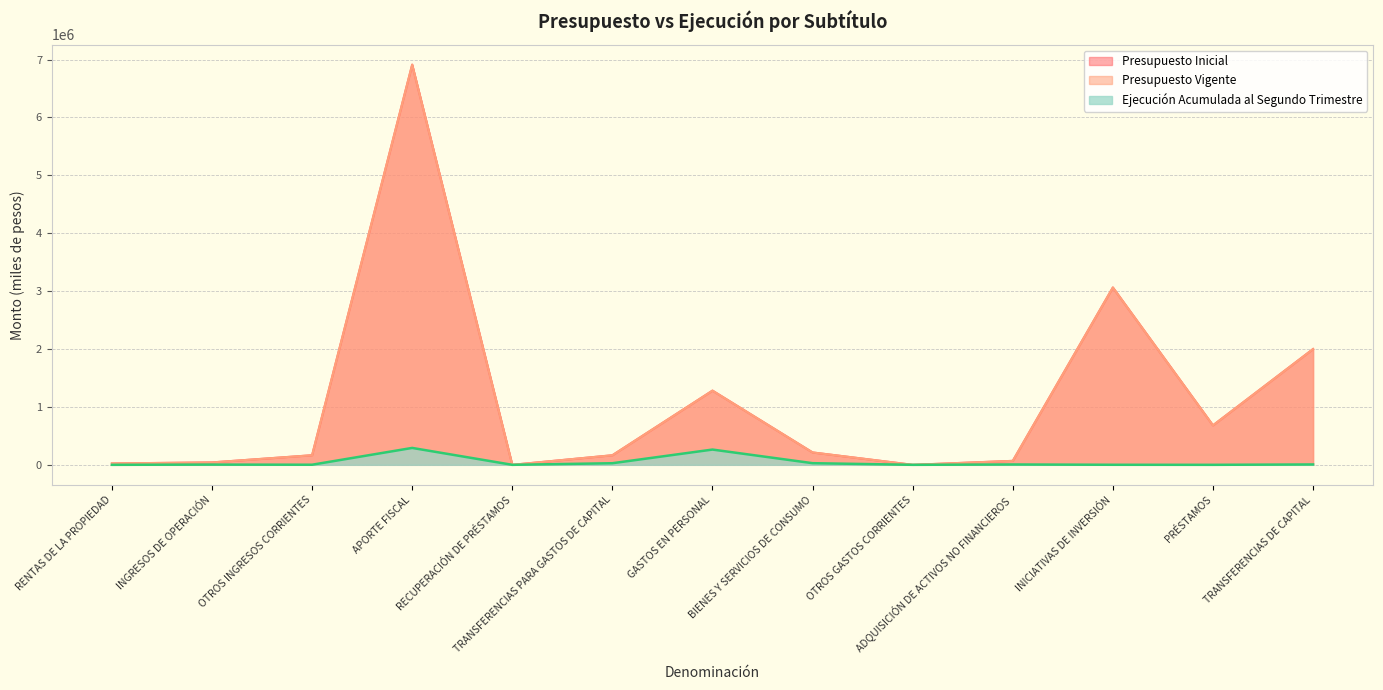

What is the label of the 13th point from the left?

TRANSFERENCIAS DE CAPITAL